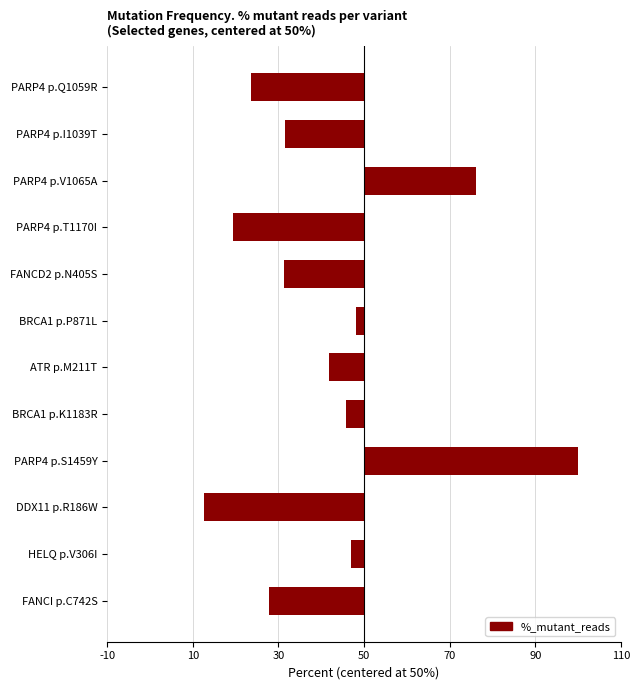

What is the difference between the second highest and second lowest values?

56.9